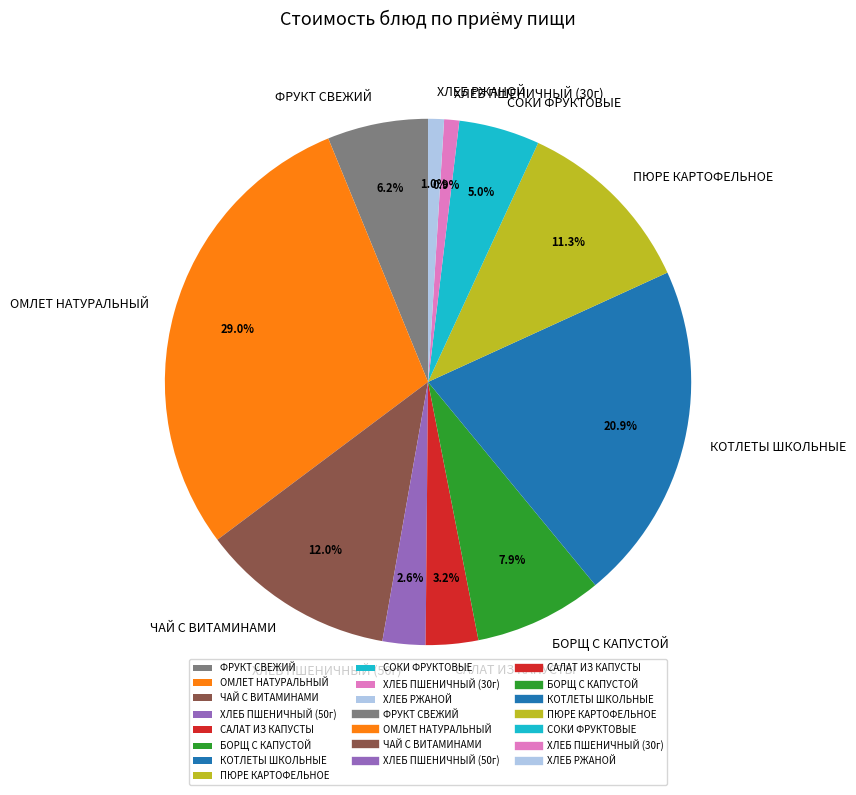

To the nearest percent, what portion does ХЛЕБ ПШЕНИЧНЫЙ (50г) represent?

3%